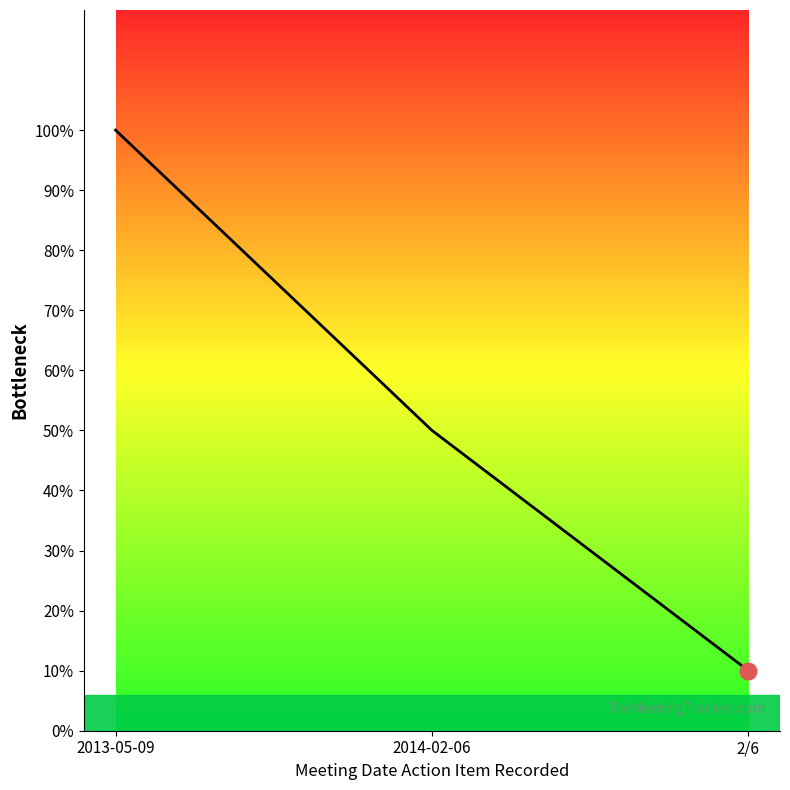

Does the chart have visible grid lines?

No